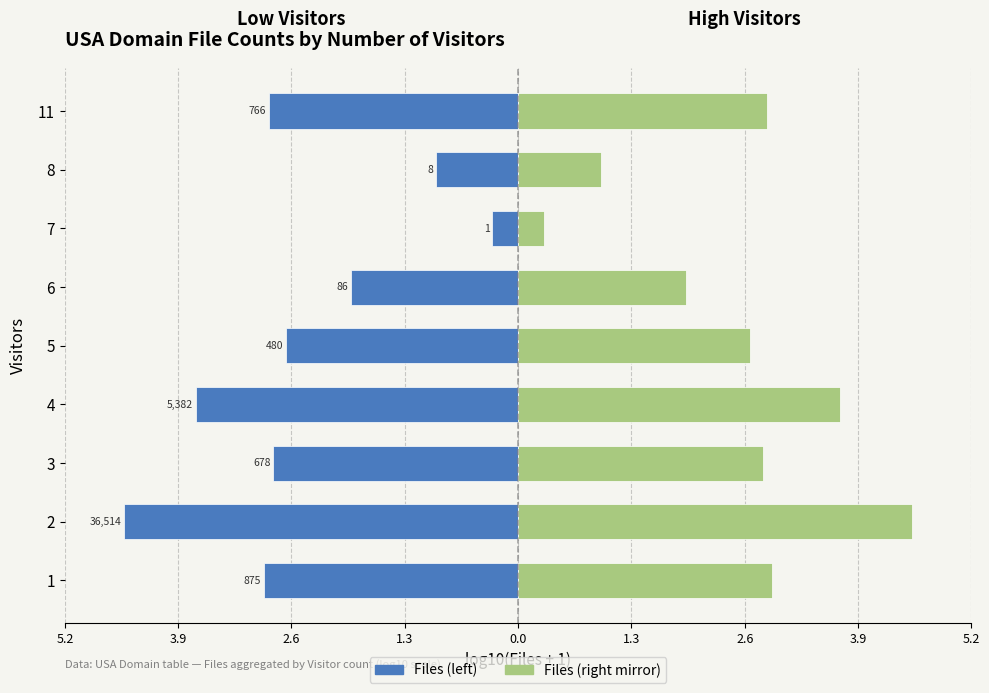

How many data points in Files (mirror) are less than 2?

3